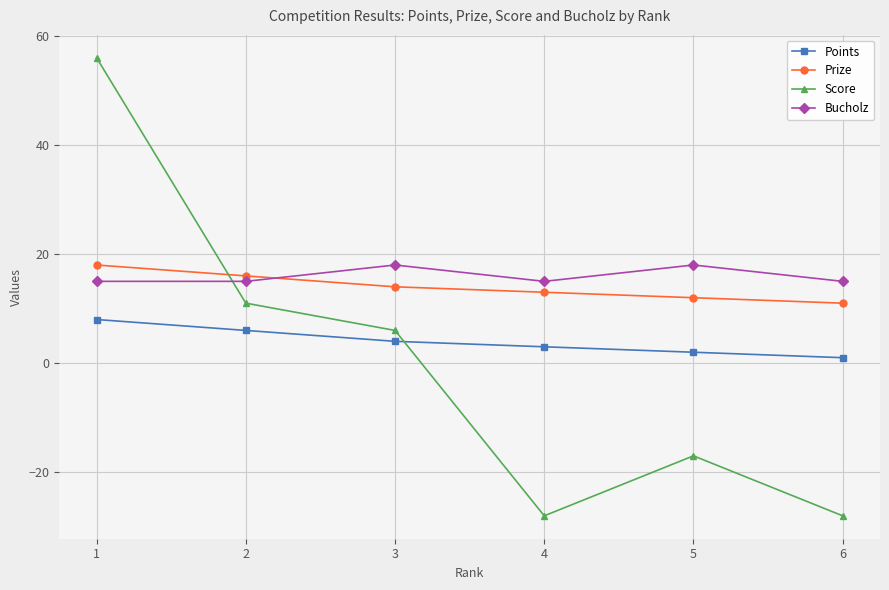

True or false: Points and Prize cross at least once.

False